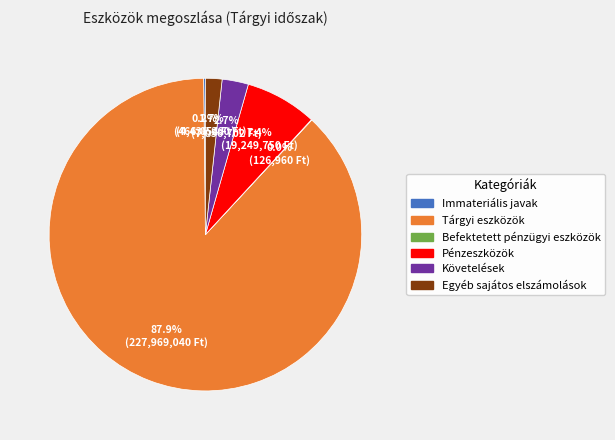

Between Tárgyi eszközök and Követelések, which is larger?

Tárgyi eszközök